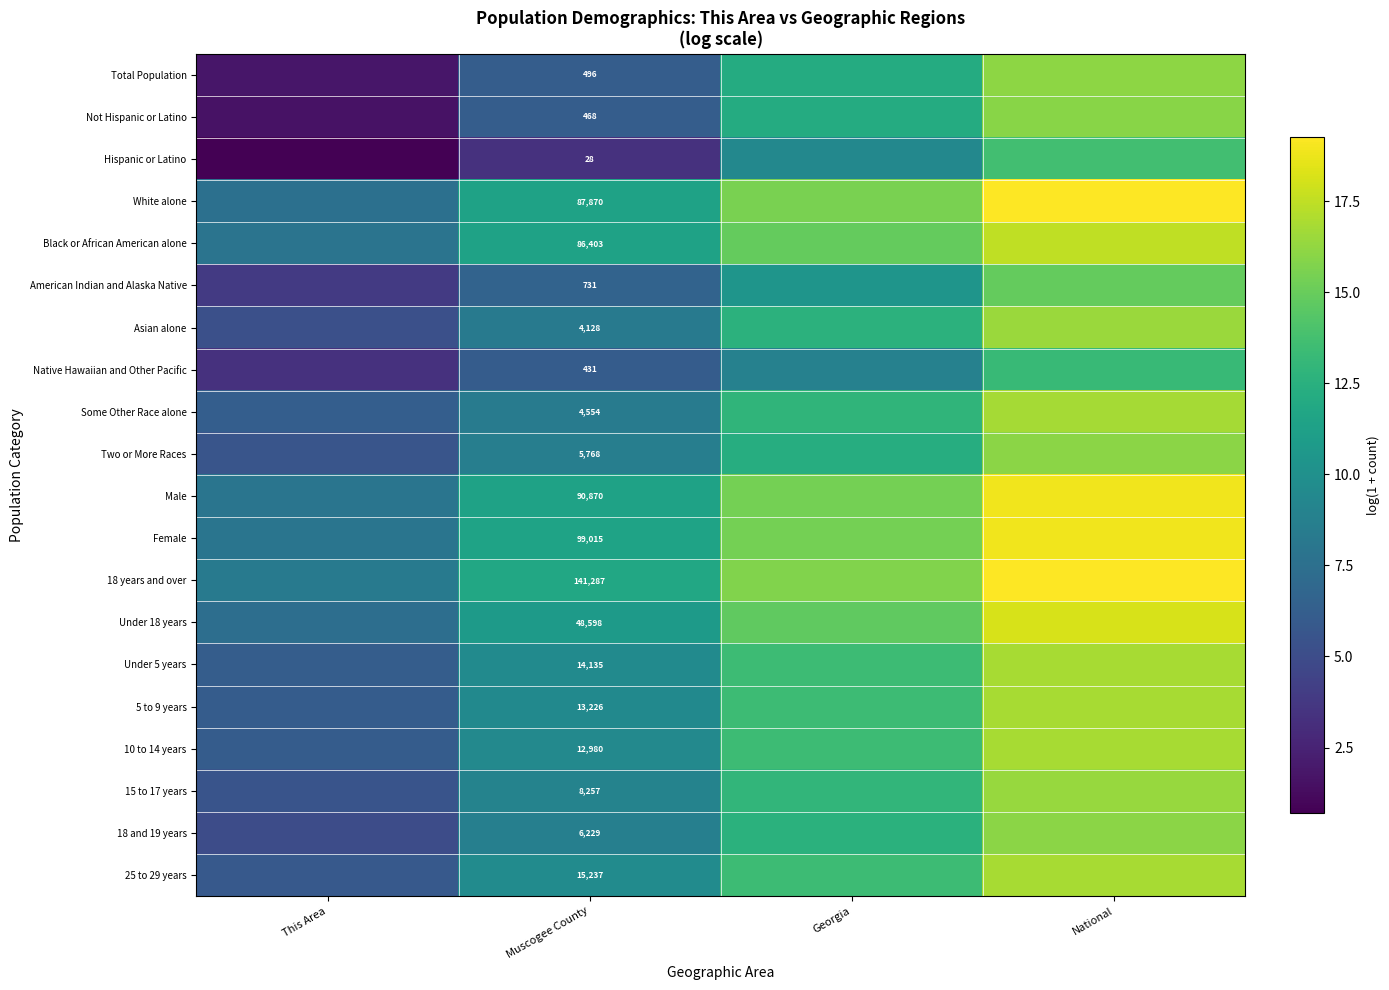

Is it true that Female equals 18.9 at National?

True